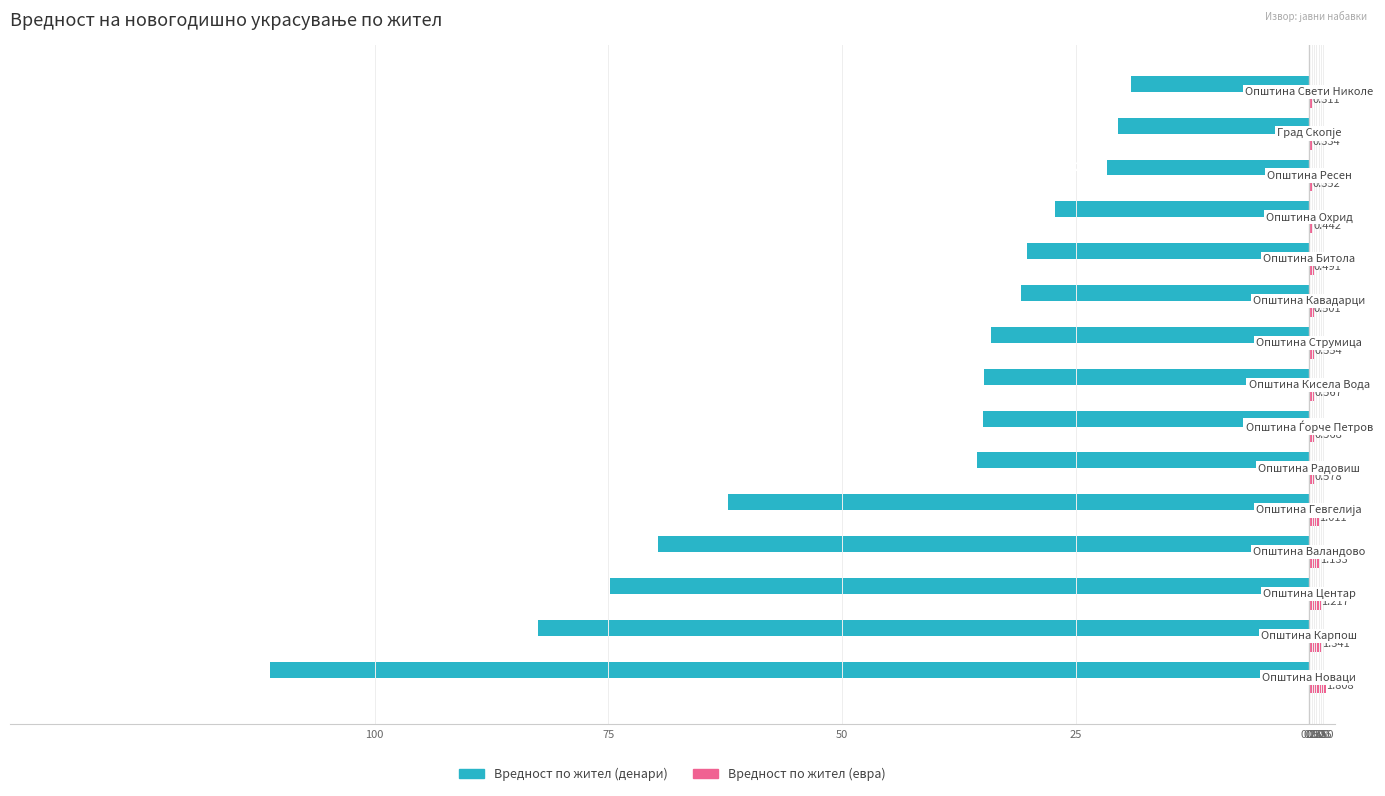

What is the difference between the maximum and minimum values in the Вредност по жител (евра) series?

1.5